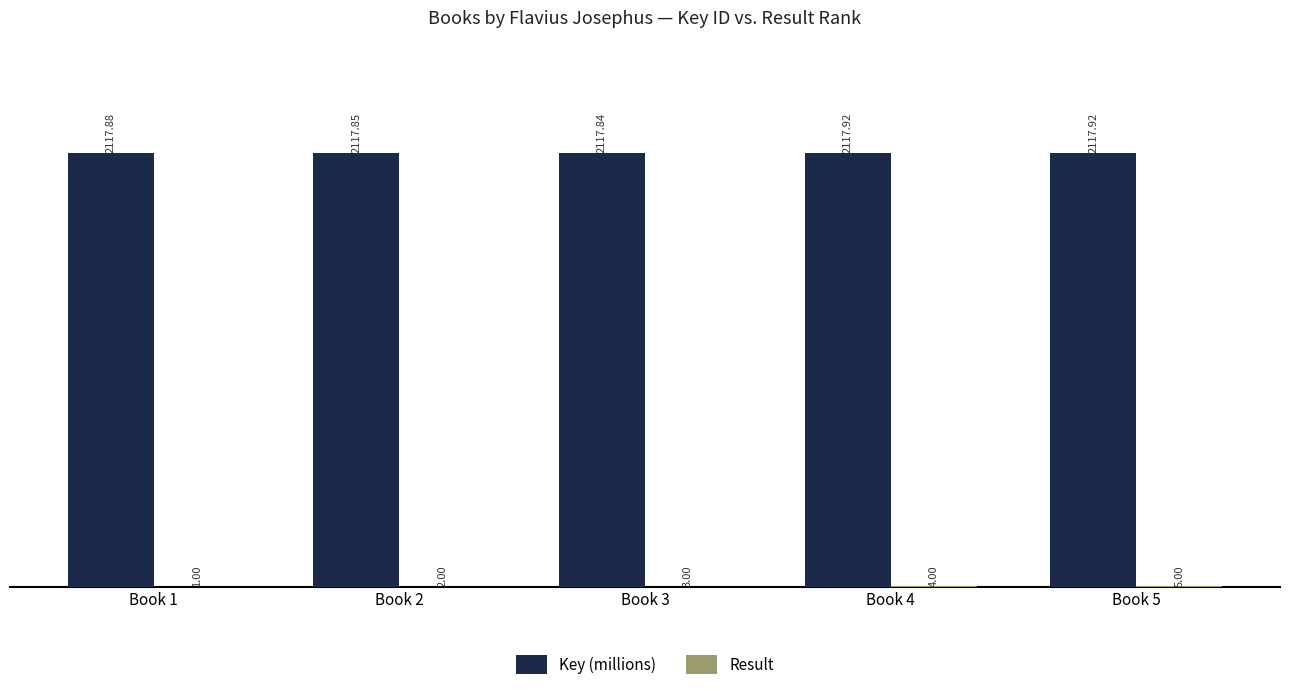

The value of Key (millions) at Book 3 is 2117.8. True or false?

True